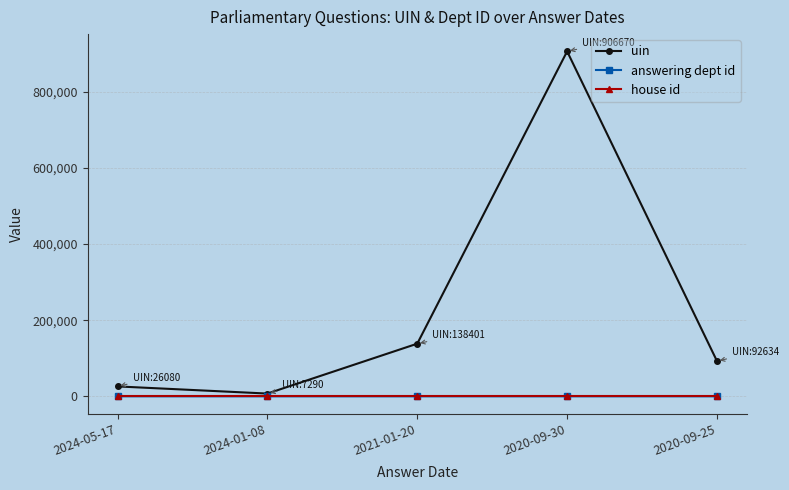

What is the label of the 5th point from the right?

2024-05-17